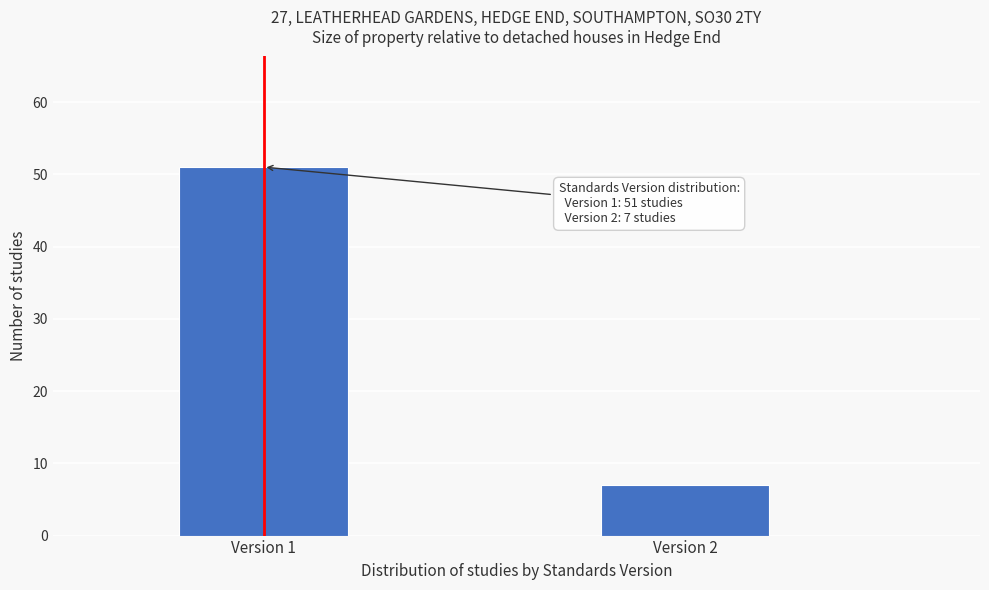

Reading left to right, what are all the values shown in this chart?

Version 1=51	Version 2=7